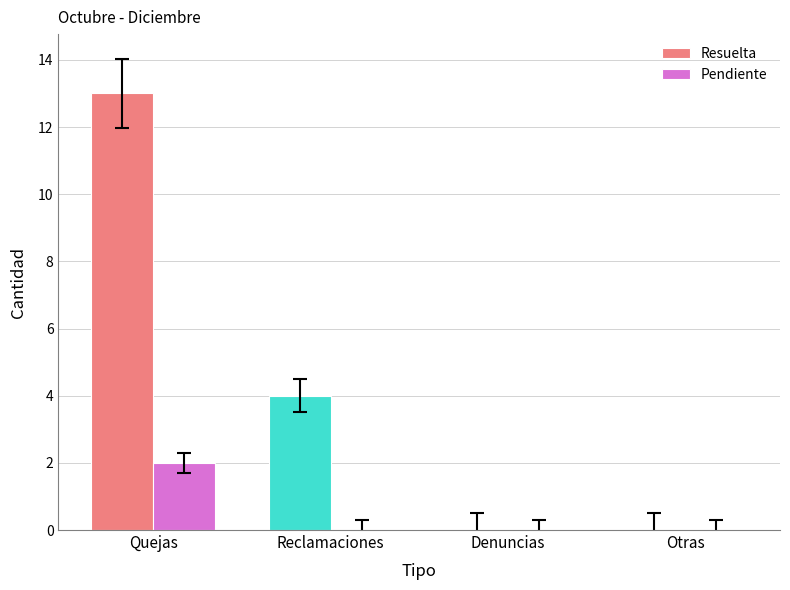

How many data points in Resuelta are less than 4?

2